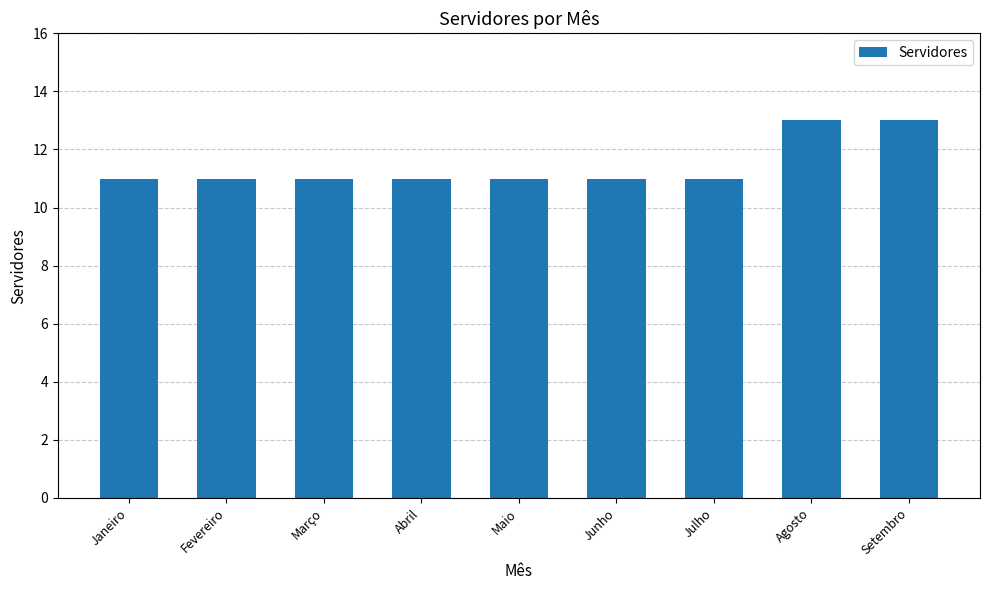

Is it true that the value at Fevereiro is 15?

False